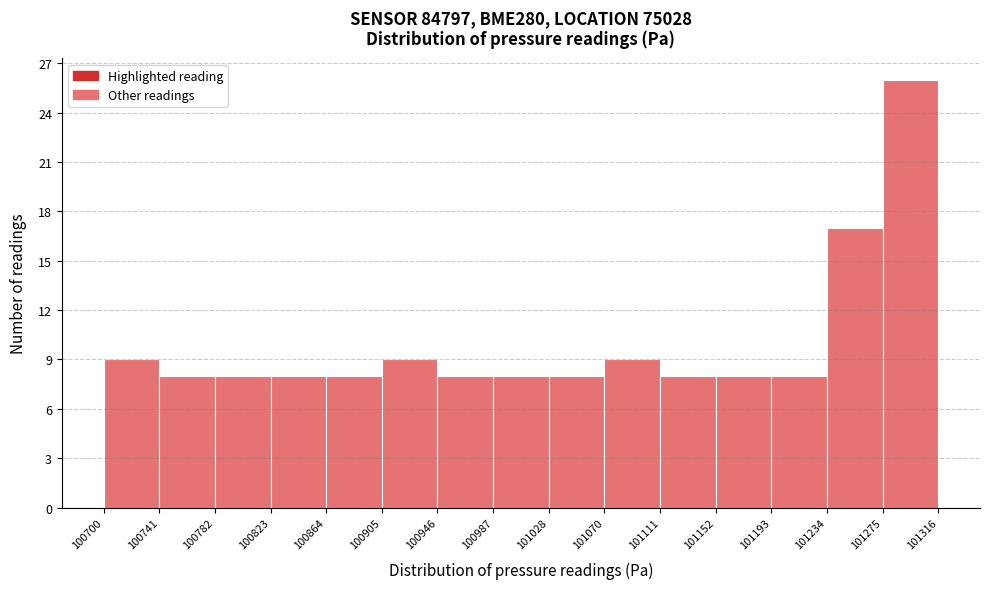

What is the height of the bar covering 100905 to 100946 on the x-axis? The values are not printed on the chart, so give them approximately, as read against the axis.

9